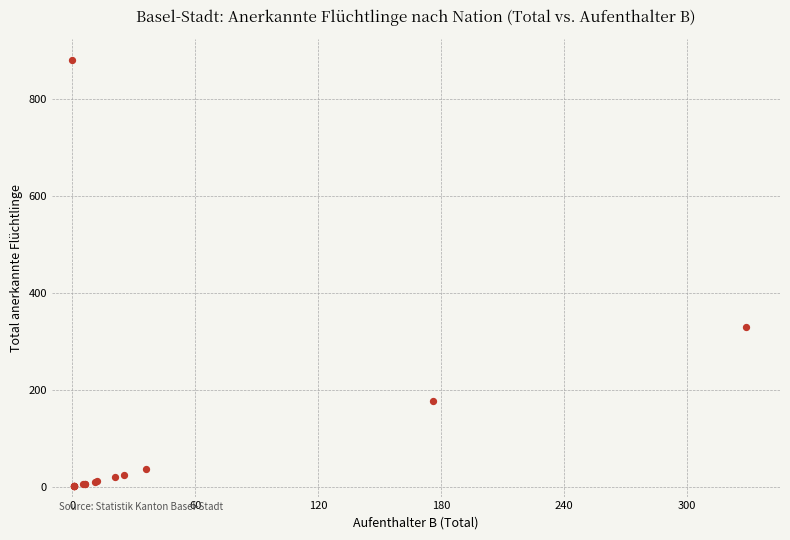

What Y value in the scatter plot is closest to 440?

329